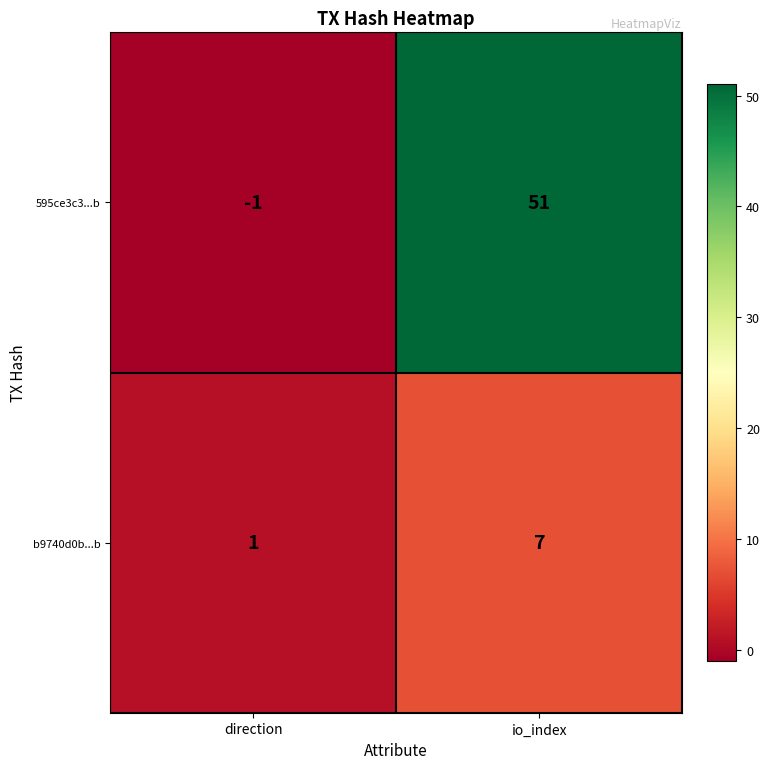

Which series has the largest total across all categories?

595ce3c3...b